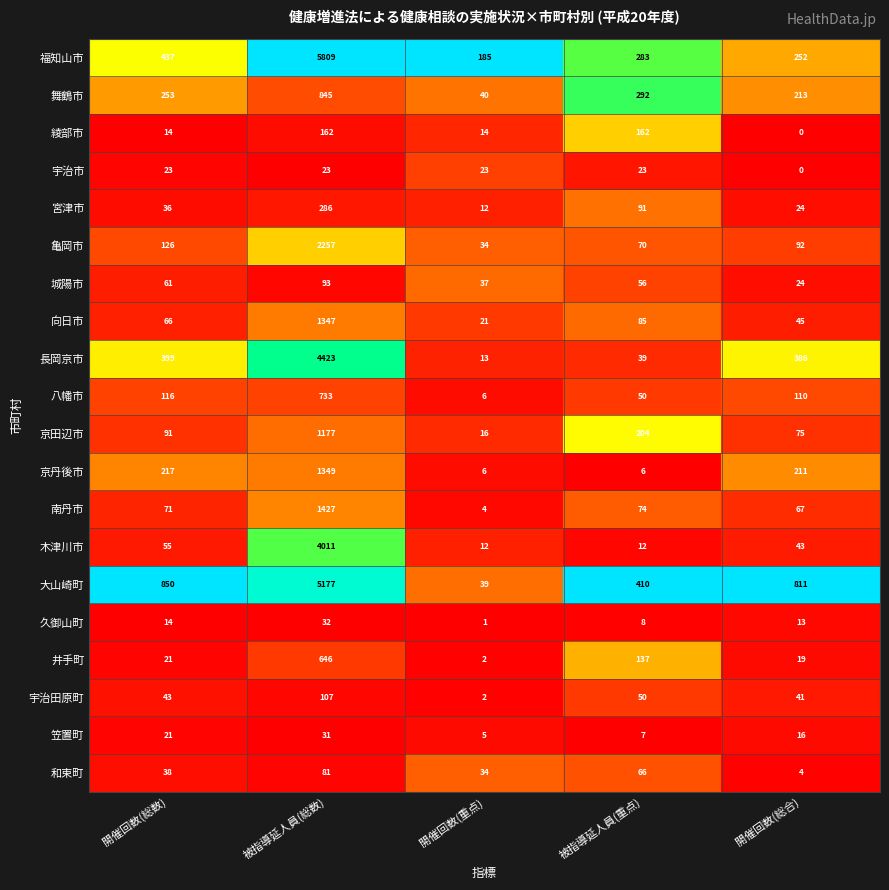

The 木津川市 series shows 18 at 被指導延人員(重点). True or false?

False